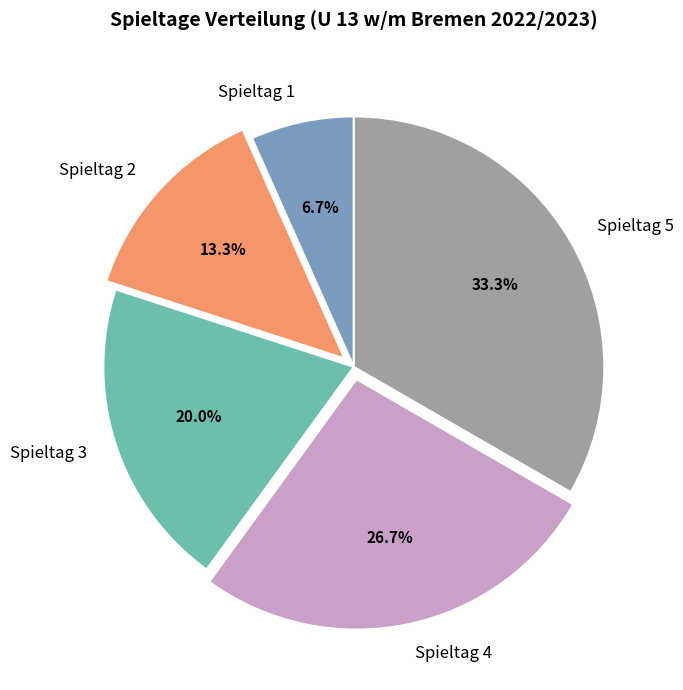

Count the number of slices in the pie.

5